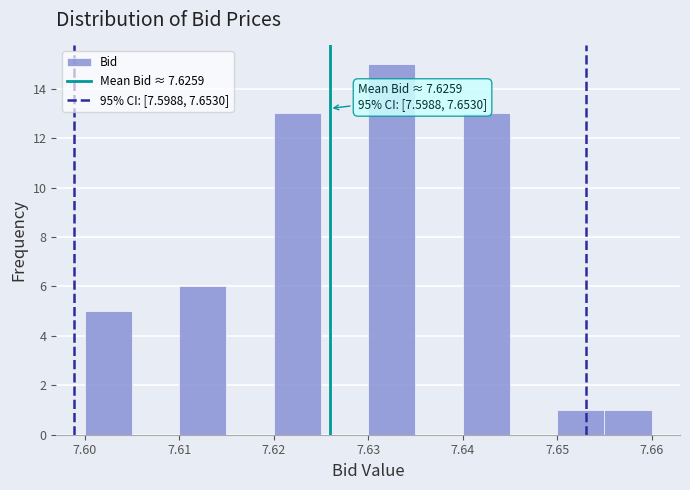

Which range on the x-axis has the tallest bar?

7.630 to 7.635